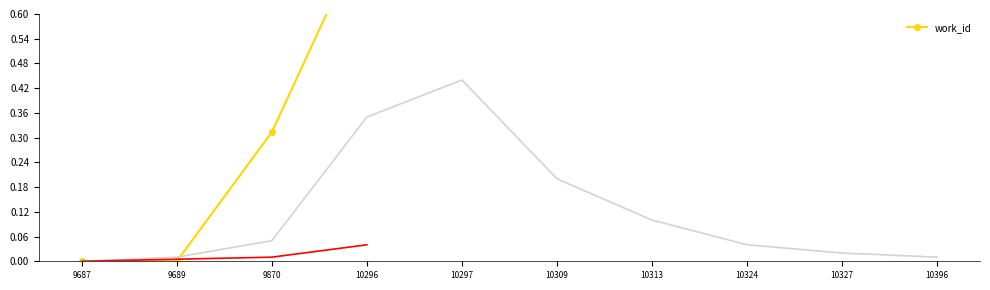

True or false: the data shows 0.2 at 9870.

False